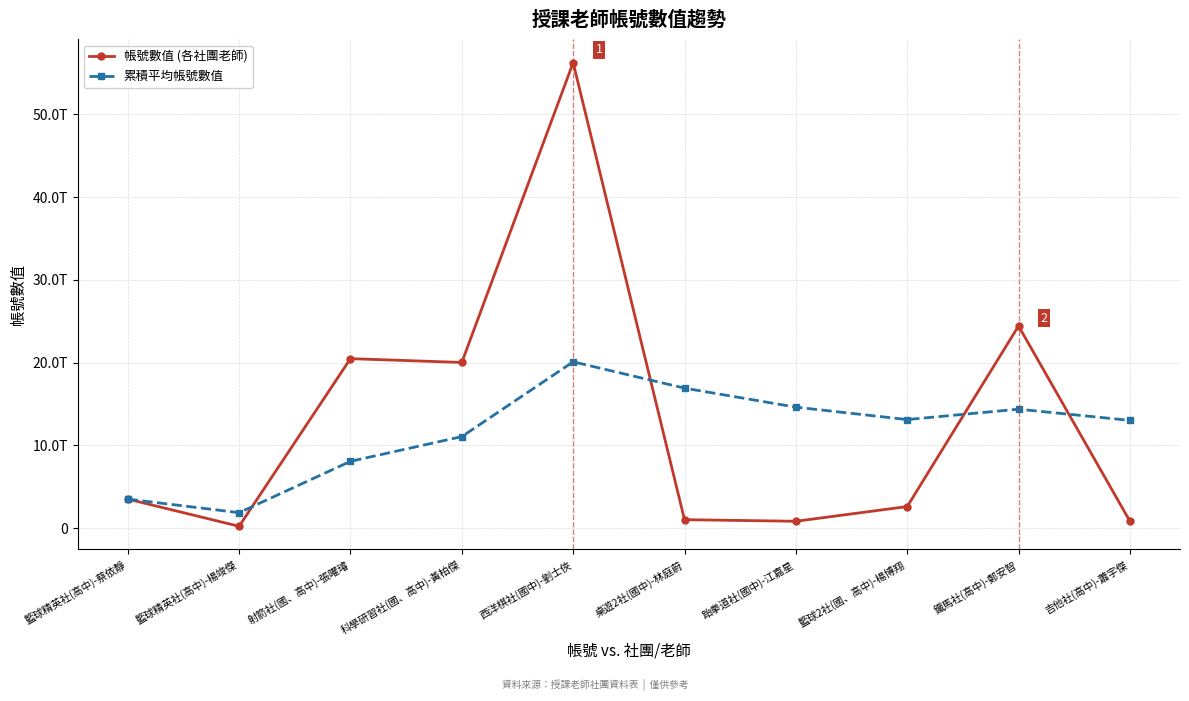

Reading left to right, transcribe all the data shown in this chart.

帳號數值 (各社團老師): 籃球精英社(高中)-蔡依靜=3500400095329.0	籃球精英社(高中)-楊竣傑=214506163102.0	射箭社(國、高中)-張曜璿=20471000243866.0	科學研習社(國、高中)-黃柏傑=20011000343137.0	西洋棋社(國中)-劉士俠=56238600032600.0	桌遊2社(國中)-林庭蔚=1012968052946.0	跆拳道社(國中)-江嘉星=820979158234.0	籃球2社(國、高中)-楊博翔=2600400200286.0	鐵馬社(高中)-鄭安智=24415580113028.0	吉他社(高中)-蕭宇傑=833765302155.0
累積平均帳號數值: 籃球精英社(高中)-蔡依靜=3500400095329.0	籃球精英社(高中)-楊竣傑=1857453129215.5	射箭社(國、高中)-張曜璿=8061968834099.0	科學研習社(國、高中)-黃柏傑=11049226711358.5	西洋棋社(國中)-劉士俠=20087101375606.8	桌遊2社(國中)-林庭蔚=16908079155163.3	跆拳道社(國中)-江嘉星=14609922012744.9	籃球2社(國、高中)-楊博翔=13108731786187.5	鐵馬社(高中)-鄭安智=14365048266947.6	吉他社(高中)-蕭宇傑=13011919970468.3